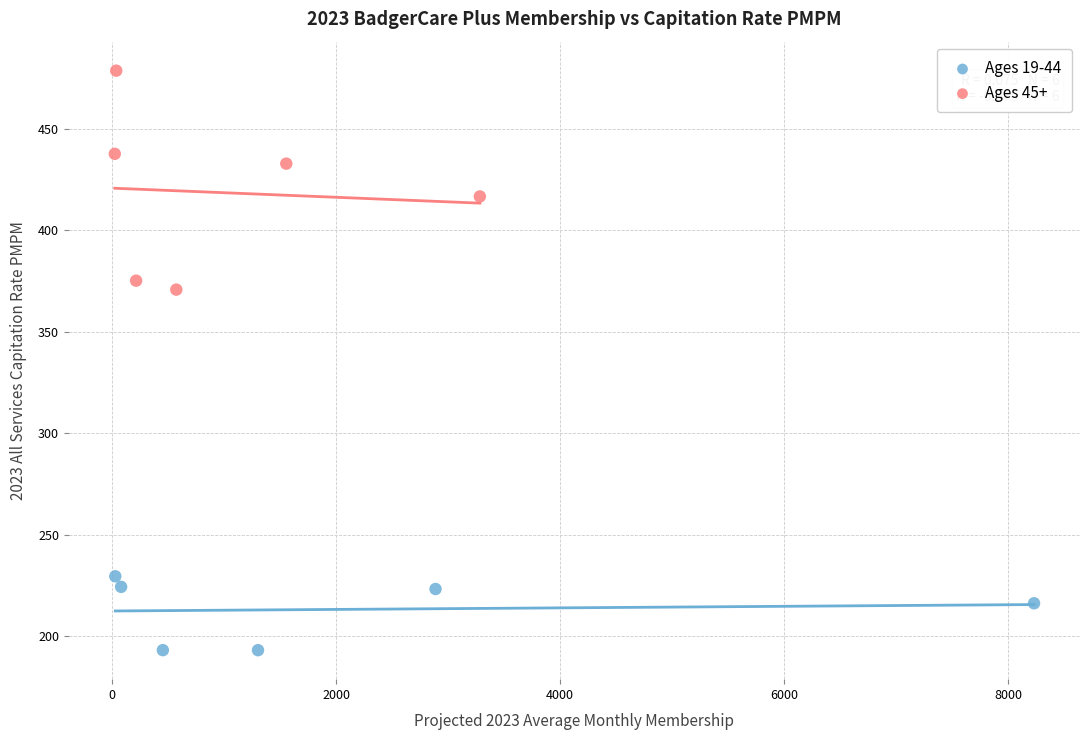

Which series has the largest Y range (max minus min)?

Ages 45+